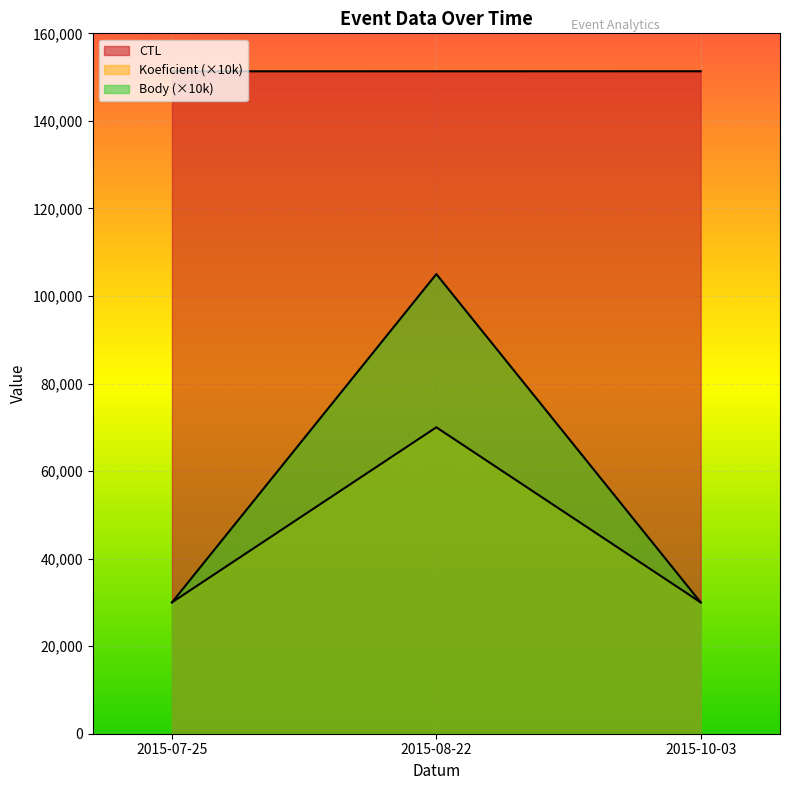

List the series in order of their peak value, lowest first.

Koeficient, Body, CTL